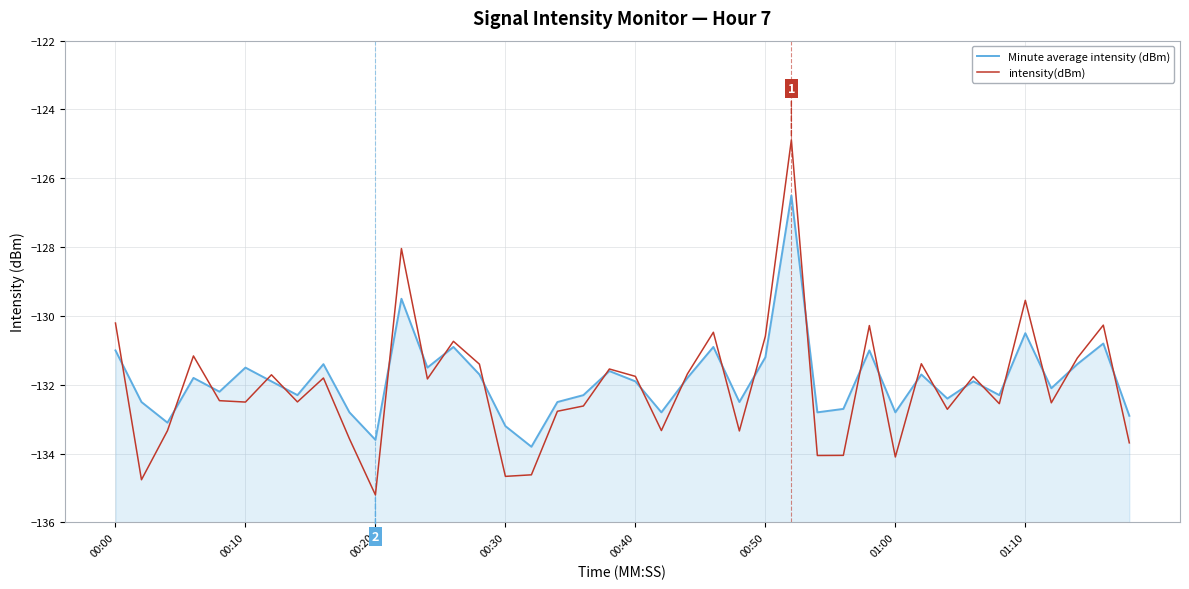

What is the greatest value displayed?

-124.9